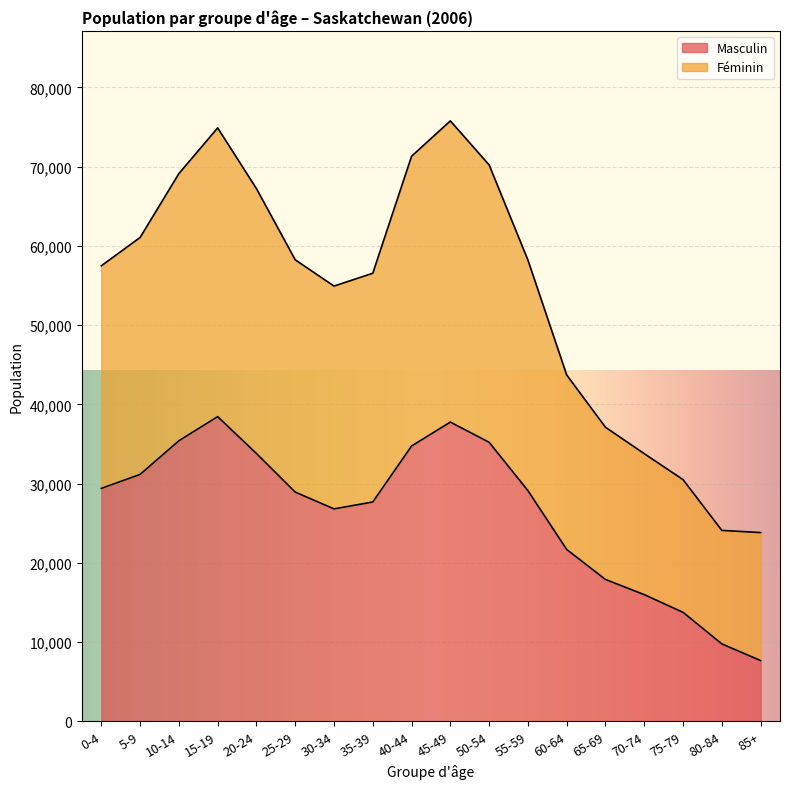

Where is Masculin nearest to the value 23057?

60-64